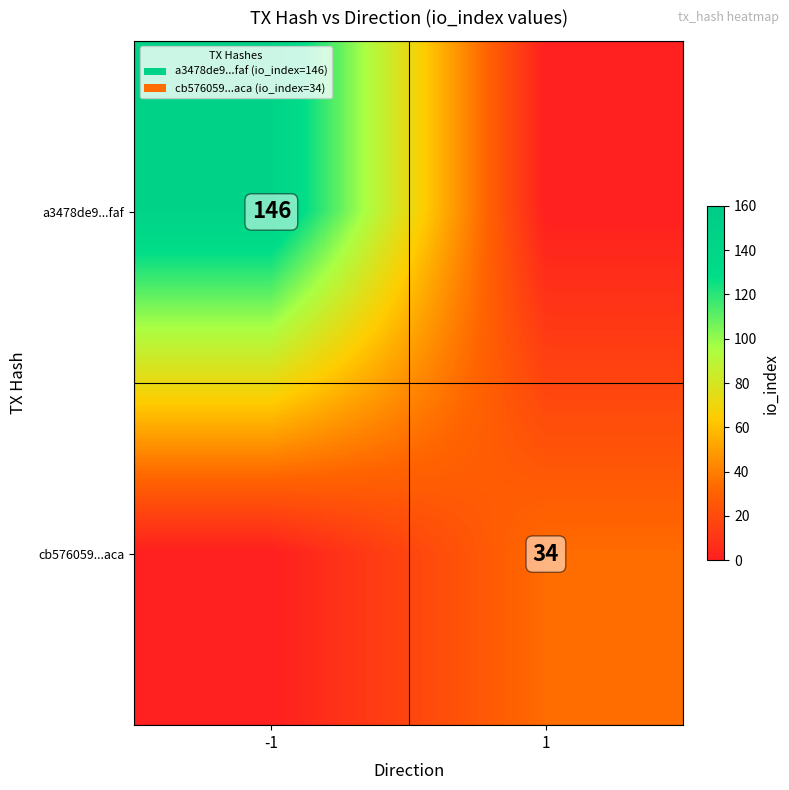

The cb576059...aca series shows 34 at 1. True or false?

True